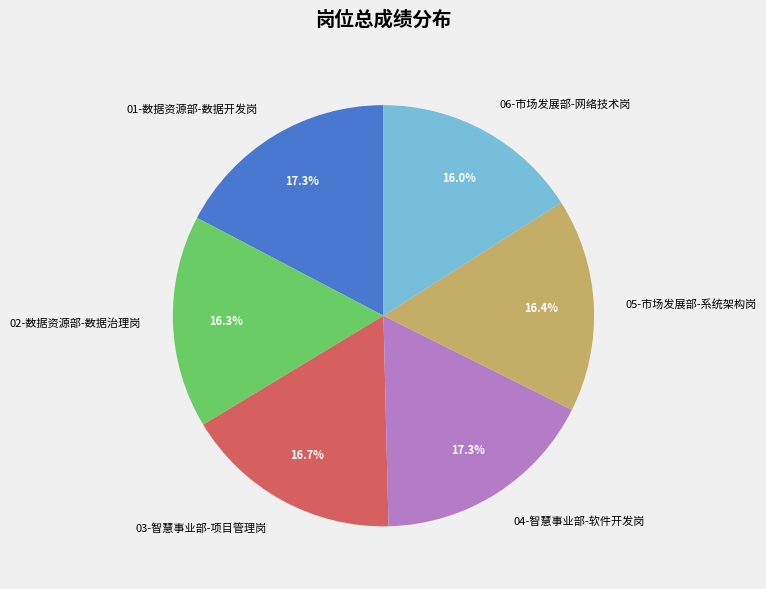

True or false: 01-数据资源部-数据开发岗 accounts for 27% of the total.

False